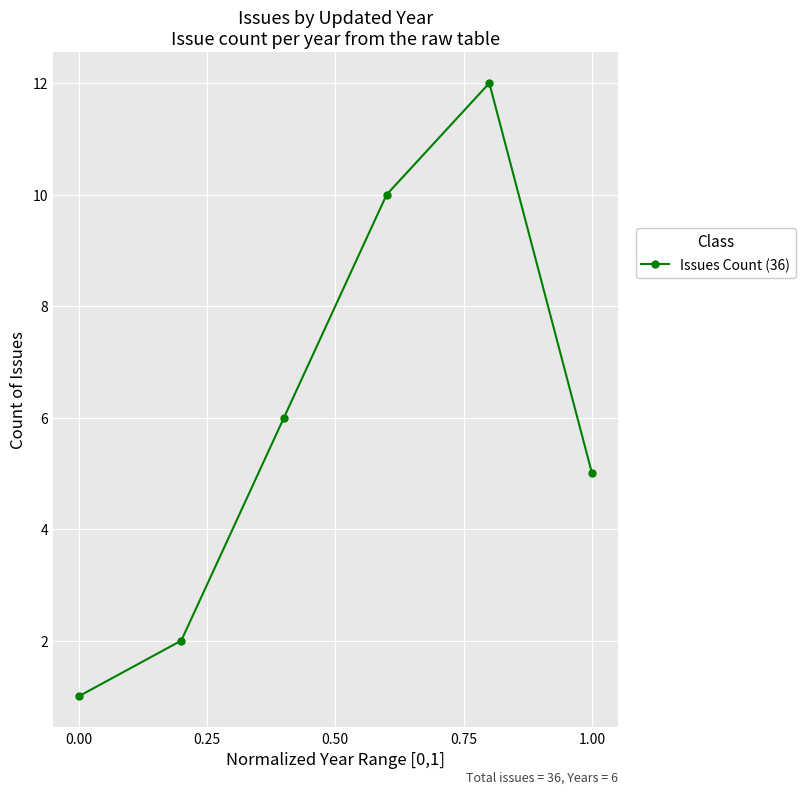

Count the number of data series in this chart.

1